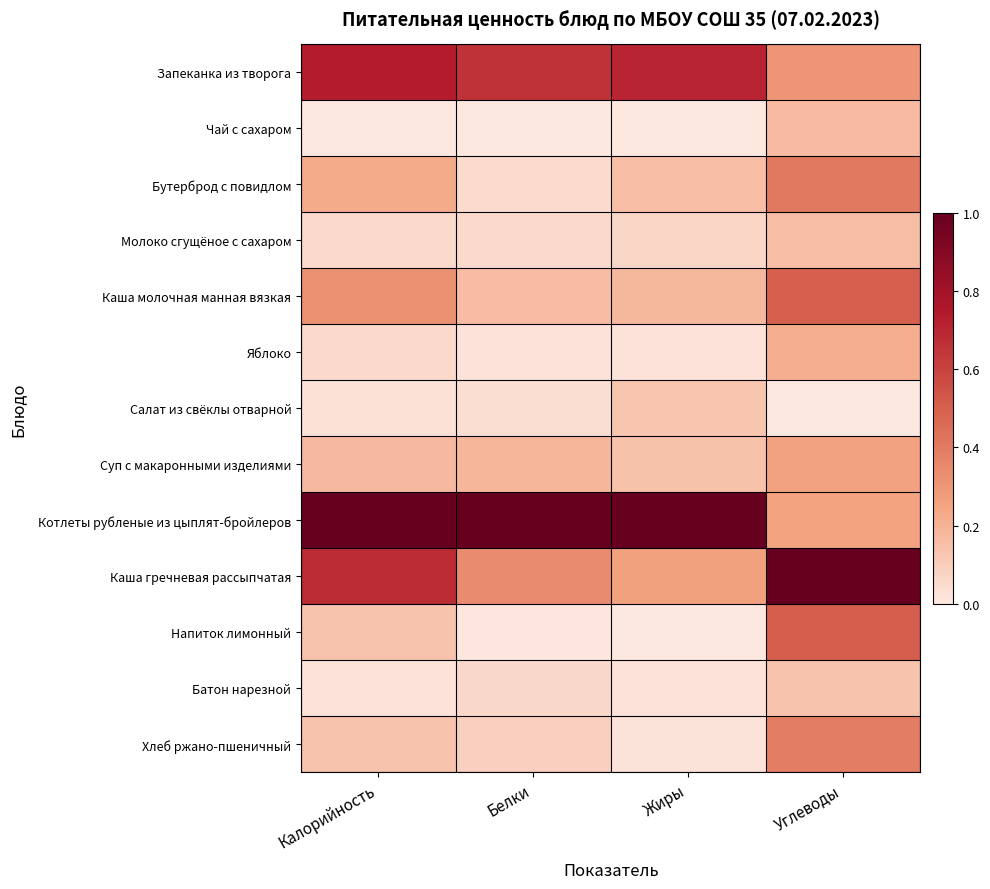

Reading left to right, transcribe all the data shown in this chart.

Запеканка из творога: Калорийность=0.7	Белки=0.7	Жиры=0.7	Углеводы=0.3
Чай с сахаром: Калорийность=0.0	Белки=0.0	Жиры=0.0	Углеводы=0.2
Бутерброд с повидлом: Калорийность=0.2	Белки=0.0	Жиры=0.2	Углеводы=0.4
Молоко сгущёное с сахаром: Калорийность=0.1	Белки=0.1	Жиры=0.1	Углеводы=0.2
Каша молочная манная вязкая: Калорийность=0.3	Белки=0.2	Жиры=0.2	Углеводы=0.5
Яблоко: Калорийность=0.1	Белки=0.0	Жиры=0.0	Углеводы=0.2
Салат из свёклы отварной: Калорийность=0.0	Белки=0.0	Жиры=0.1	Углеводы=0.0
Суп с макаронными изделиями: Калорийность=0.2	Белки=0.2	Жиры=0.1	Углеводы=0.3
Котлеты рубленые из цыплят-бройлеров: Калорийность=1.0	Белки=1.0	Жиры=1.0	Углеводы=0.3
Каша гречневая рассыпчатая: Калорийность=0.7	Белки=0.3	Жиры=0.3	Углеводы=1.0
Напиток лимонный: Калорийность=0.1	Белки=0.0	Жиры=0.0	Углеводы=0.5
Батон нарезной: Калорийность=0.0	Белки=0.1	Жиры=0.0	Углеводы=0.1
Хлеб ржано-пшеничный: Калорийность=0.1	Белки=0.1	Жиры=0.0	Углеводы=0.4